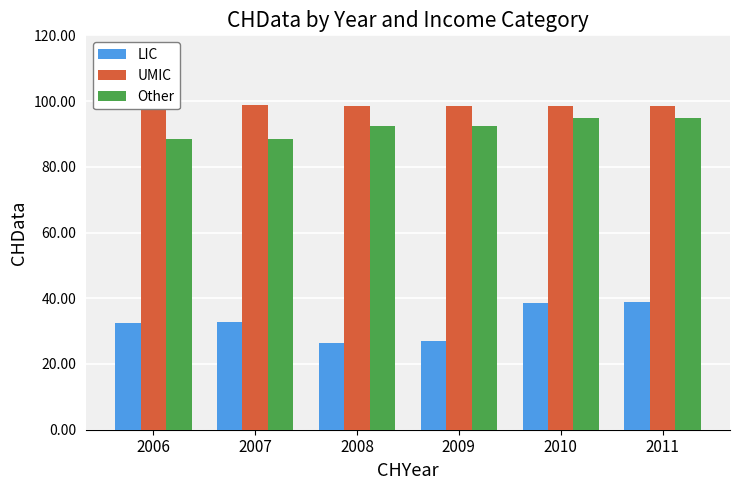

What is the maximum value shown in the chart?

98.9